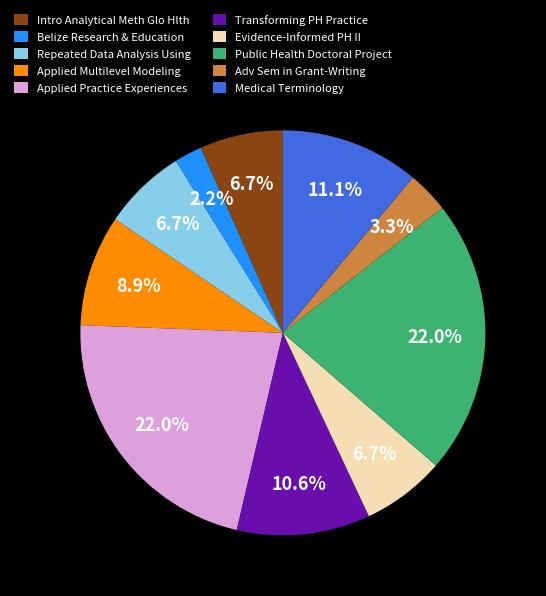

What percentage is NOT represented by Public Health Doctoral Project?

78.0%